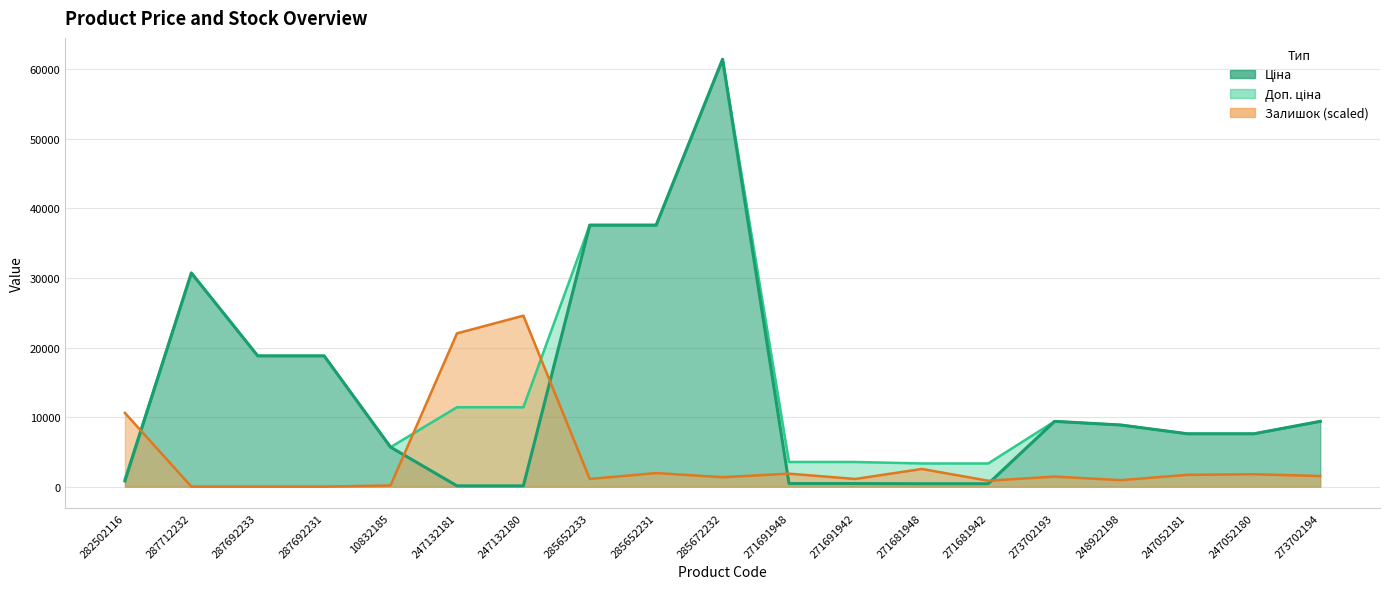

Reading left to right, what are all the values shown in this chart?

Ціна: 818.5	30717.1	18796.8	18796.8	5673.8	114.1	114.1	37593.6	37593.6	61434.3	443.1	443.1	416.6	416.6	9384.0	8856.7	7596.5	7596.5	9384.0
Доп. ціна: 1109.2	30717.1	18796.8	18796.8	5673.8	11410.0	11410.0	37593.6	37593.6	61434.3	3545.0	3545.0	3332.5	3332.5	9384.0	8856.7	7596.5	7596.5	9384.0
Залишок: 10592.1	0.0	0.0	0.0	169.5	22031.6	24573.7	1101.6	1948.9	1355.8	1864.2	1101.6	2542.1	847.4	1440.5	932.1	1694.7	1779.5	1525.3